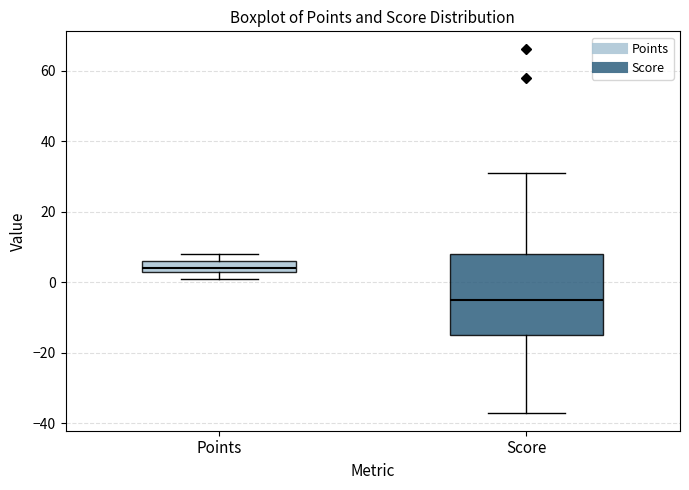

Which box has the highest median line?

Points